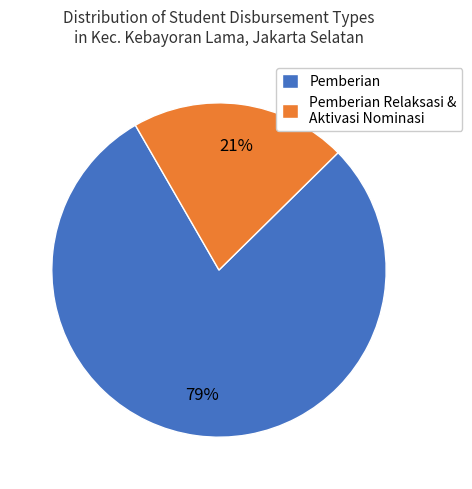

Is there a majority slice in this chart?

Yes